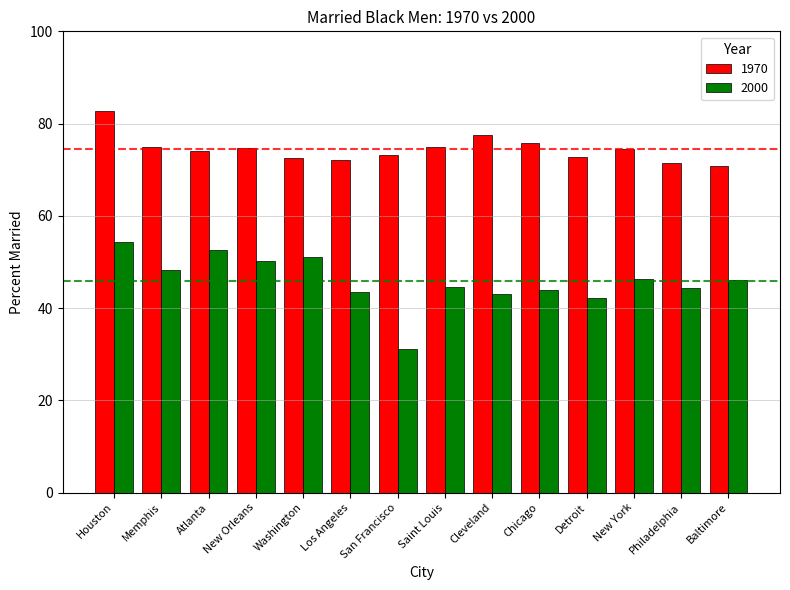

Rank the series at New York from lowest to highest value.

2000, 1970